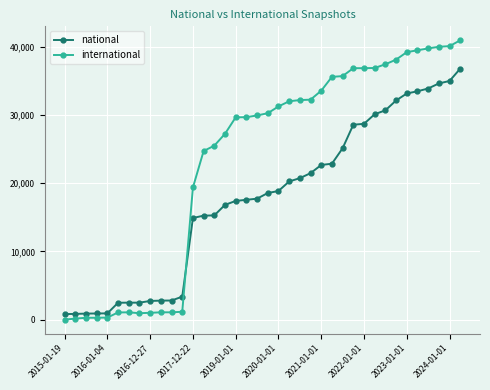

How many values in the national series are below 18566?

19